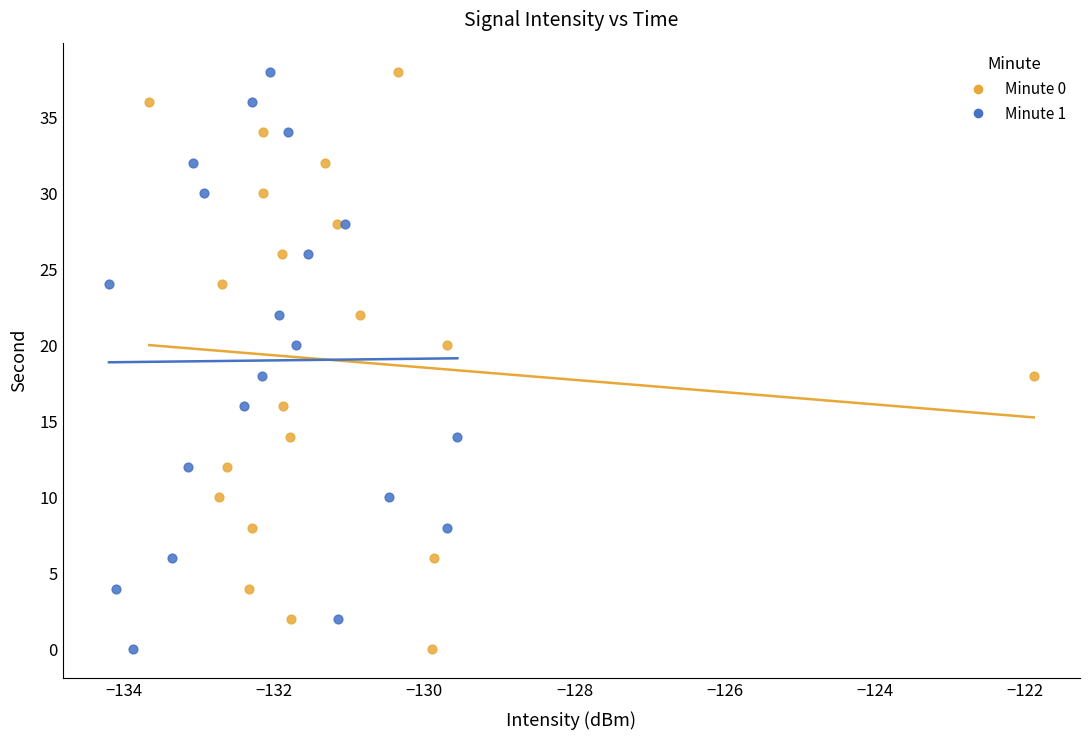

What are all the series names shown in the legend?

Minute 0, Minute 1